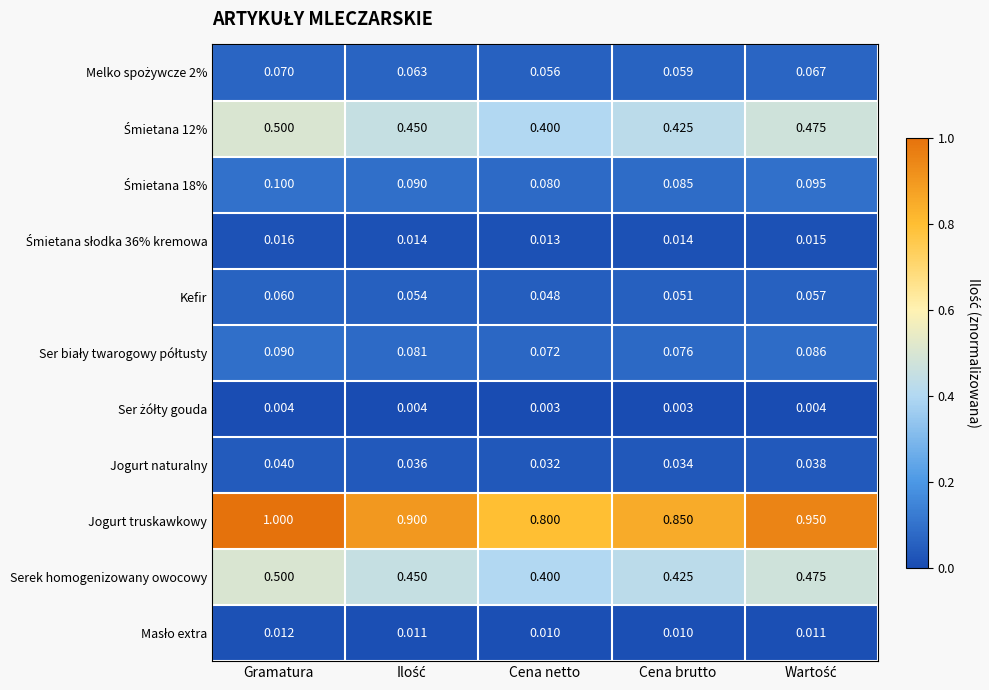

Which series has the largest range (max minus min)?

Jogurt truskawkowy